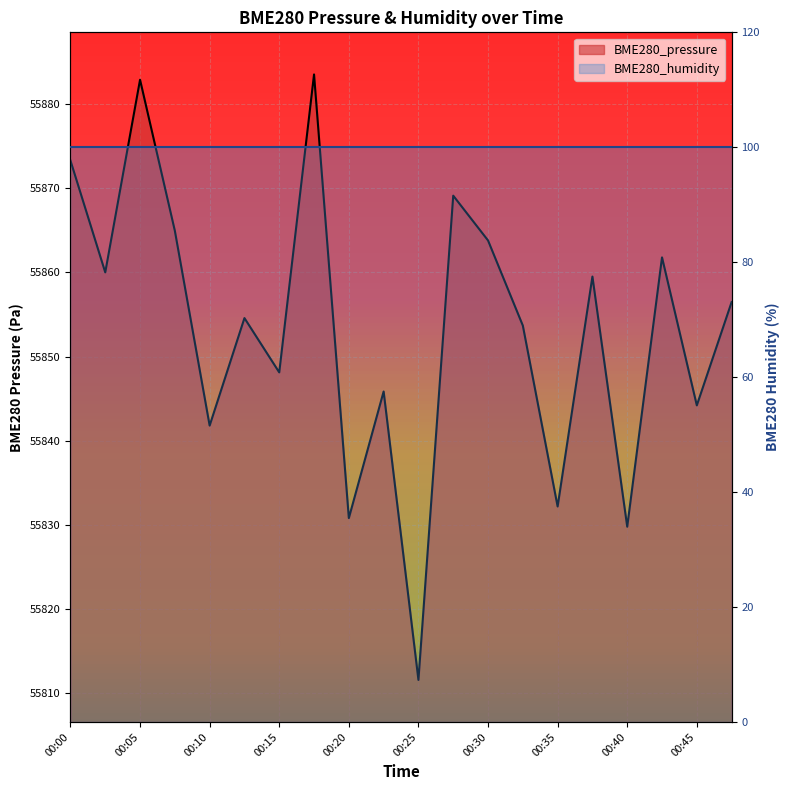

What is the value of the 3rd point from the left?

55882.9